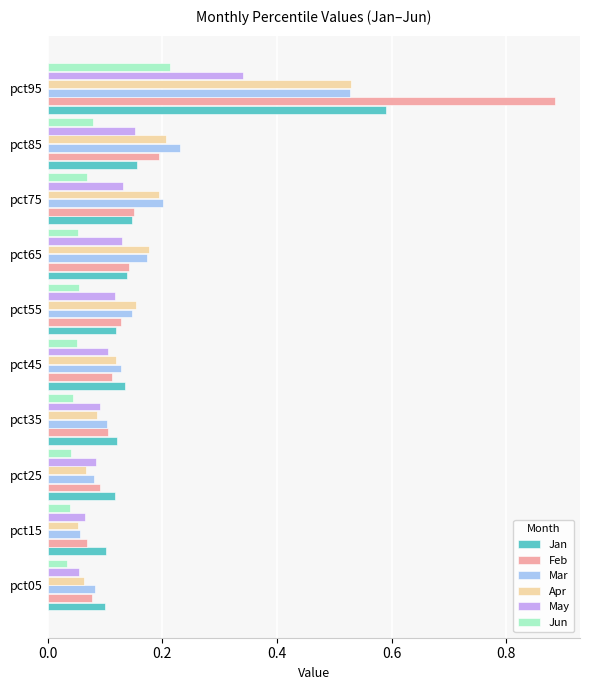

Which series has the largest range (max minus min)?

Feb